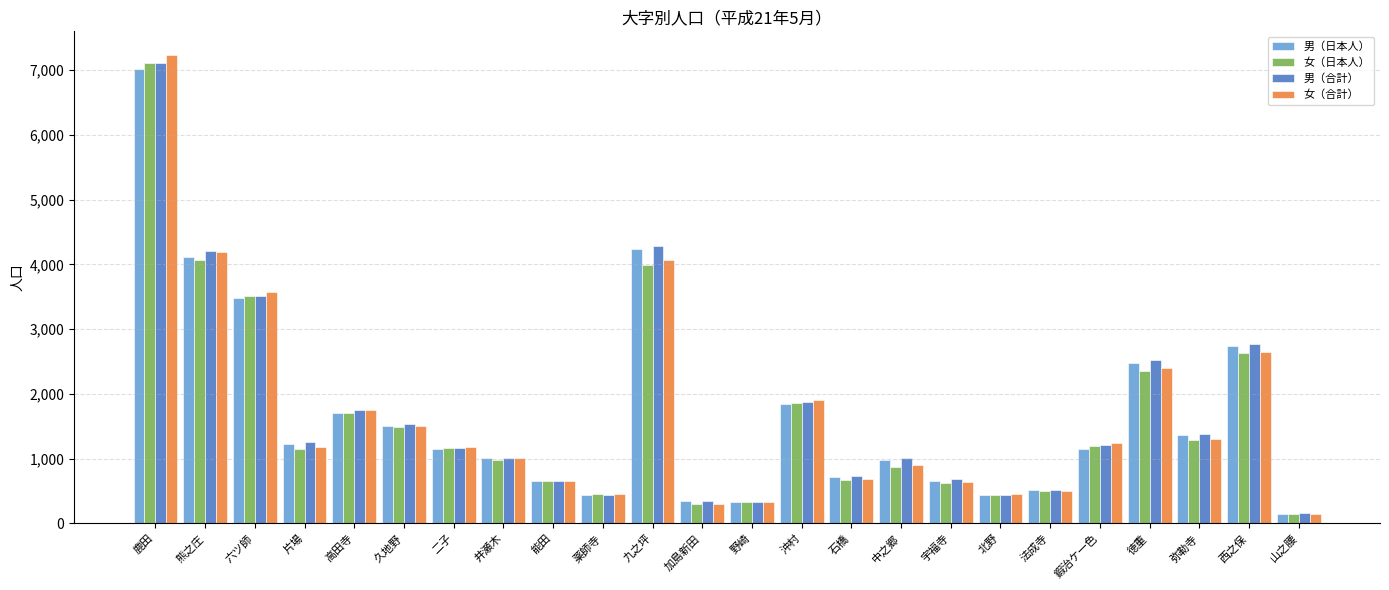

The 女（日本人） series shows 2354 at 徳重. True or false?

True